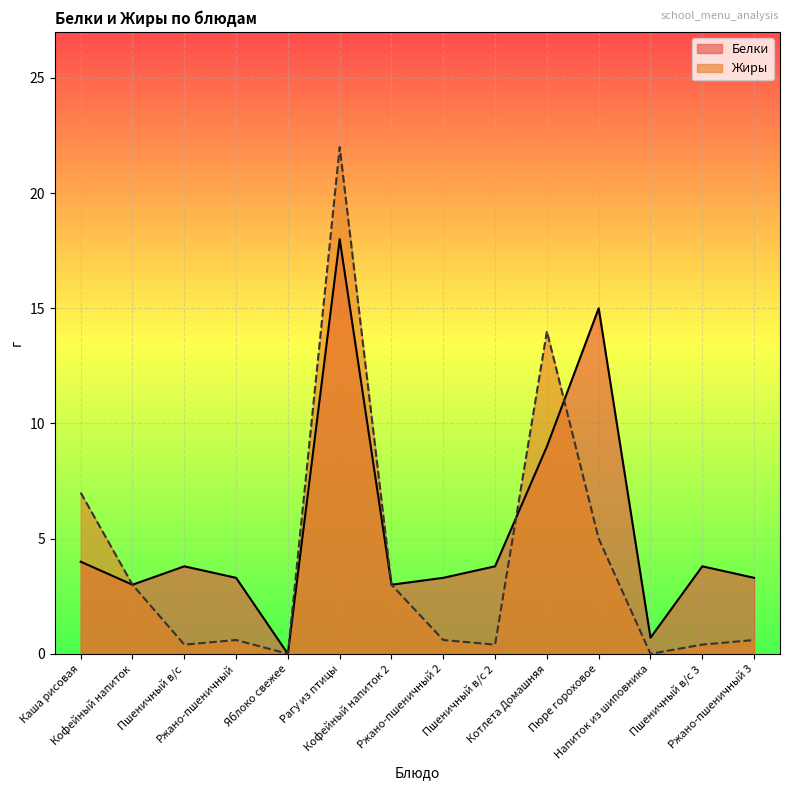

What is the maximum value for Жиры?

22.0